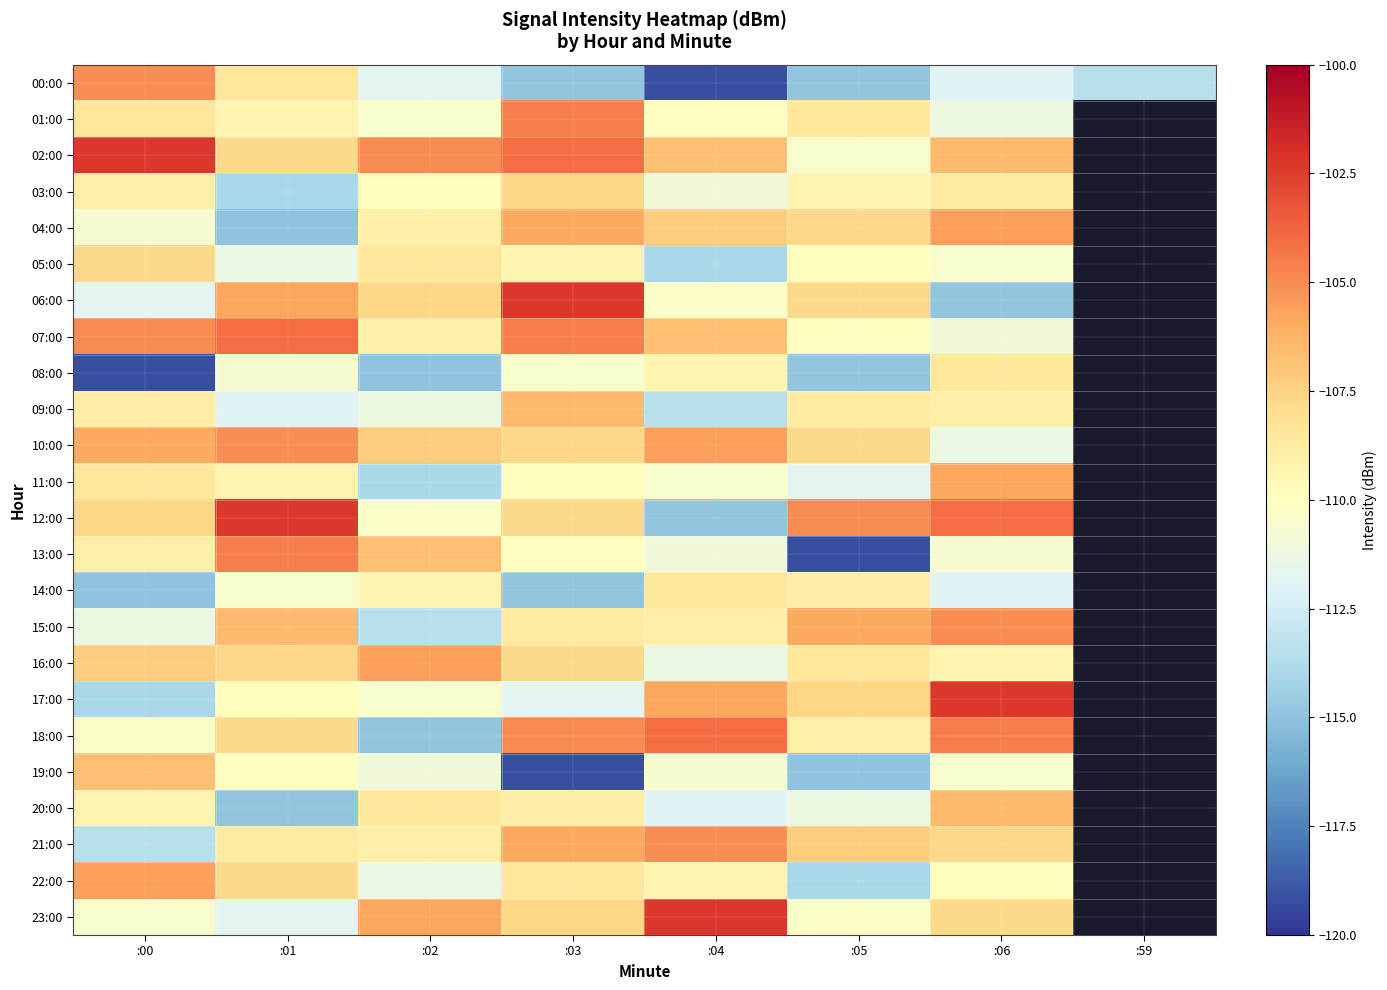

Which series has the widest spread of values?

13:00